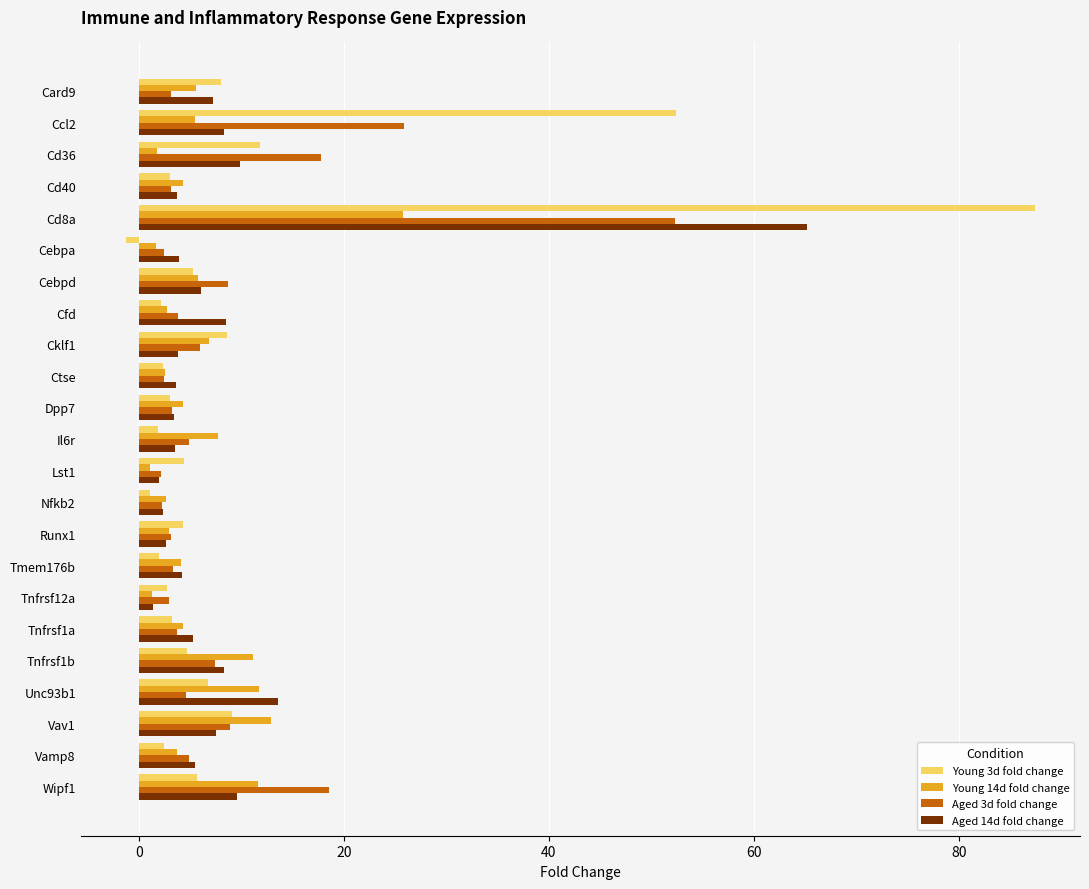

What are all the series names shown in the legend?

Young 3d fold change, Young 14d fold change, Aged 3d fold change, Aged 14d fold change